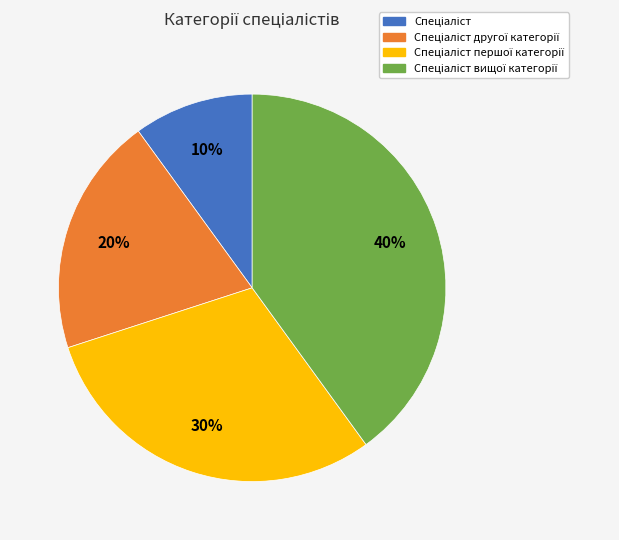

How many slices are in this pie chart?

4